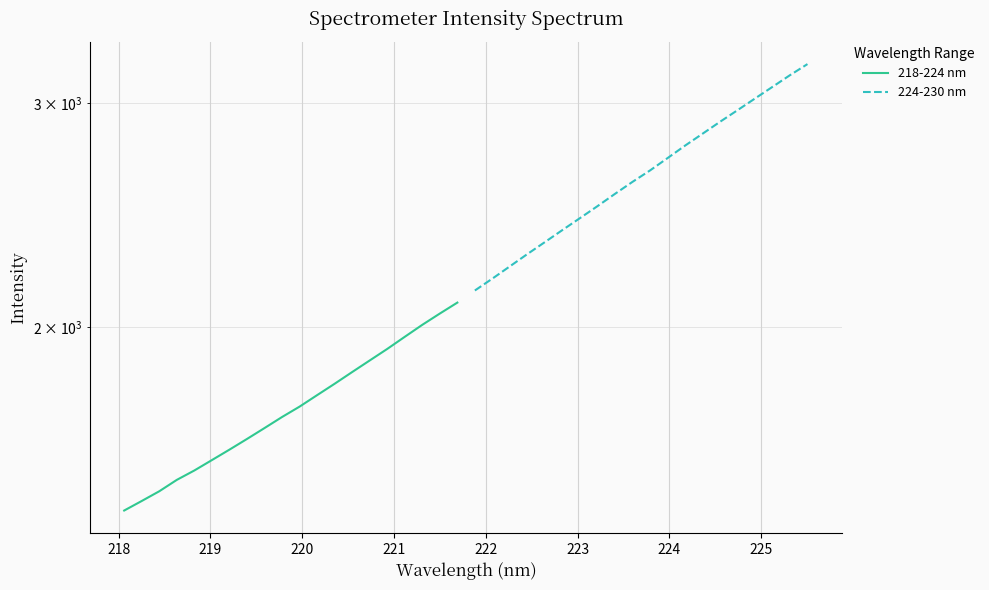

Which series has the widest spread of values?

224-230 nm